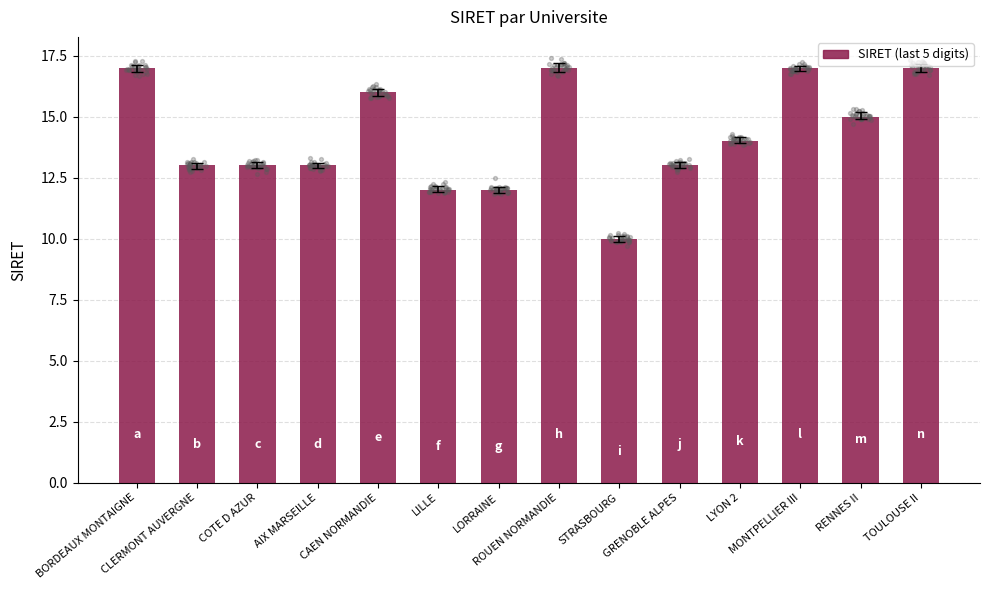

Approximately how many times larger is the value at AIX MARSEILLE compared to LILLE?

1.1